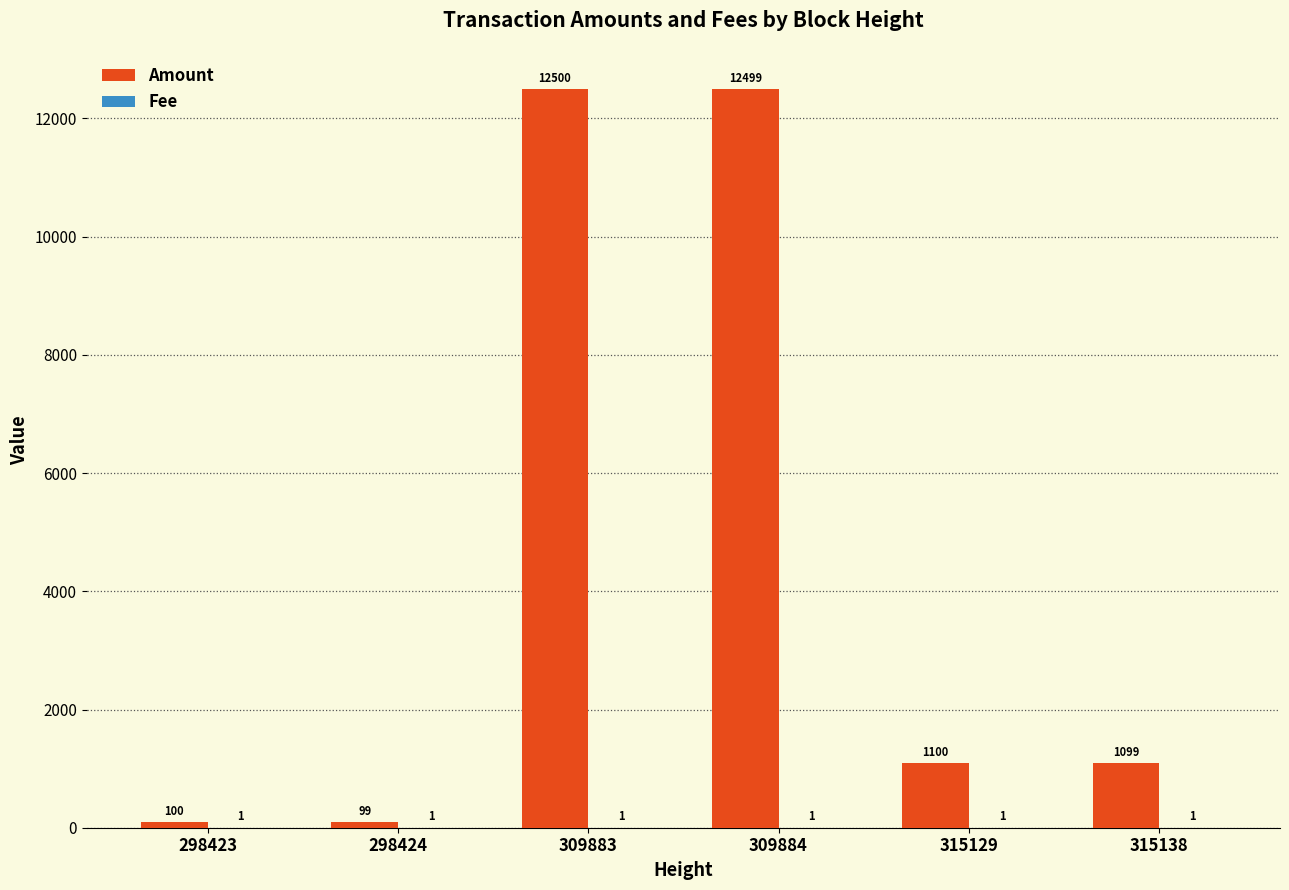

What is the highest value of the Amount series?

12500